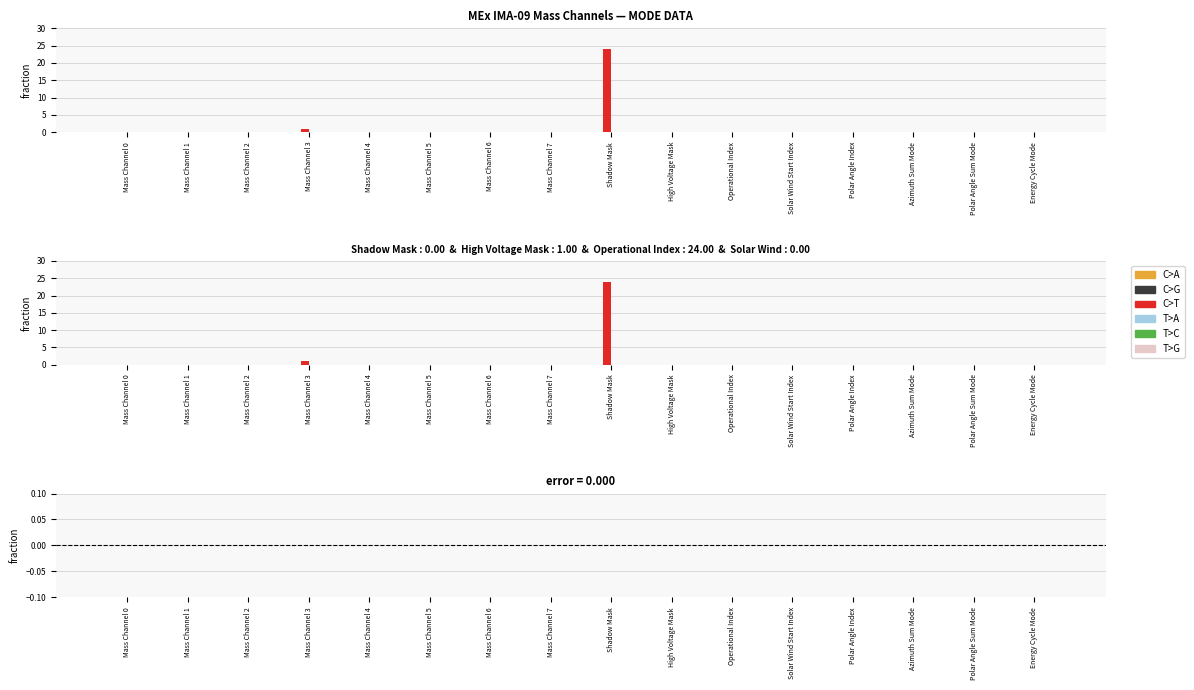

What is the difference between the second highest and minimum values in the C>T series?

1